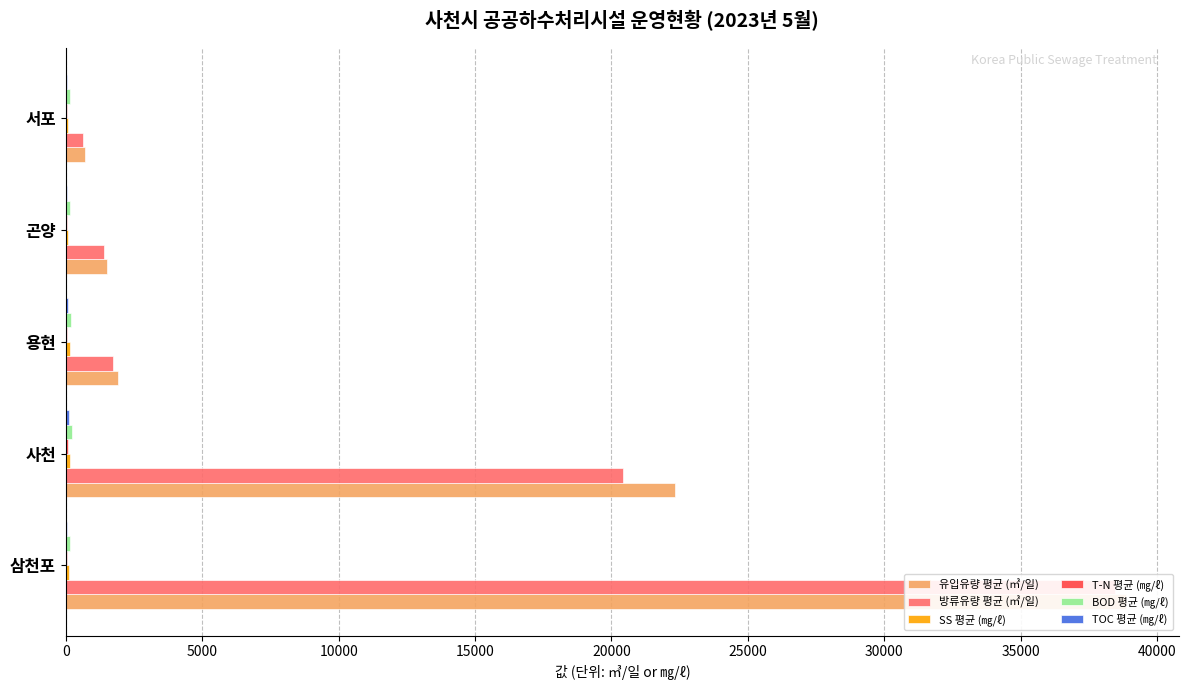

How many values in the T-N 평균 (㎎/ℓ) series exceed 41?

3